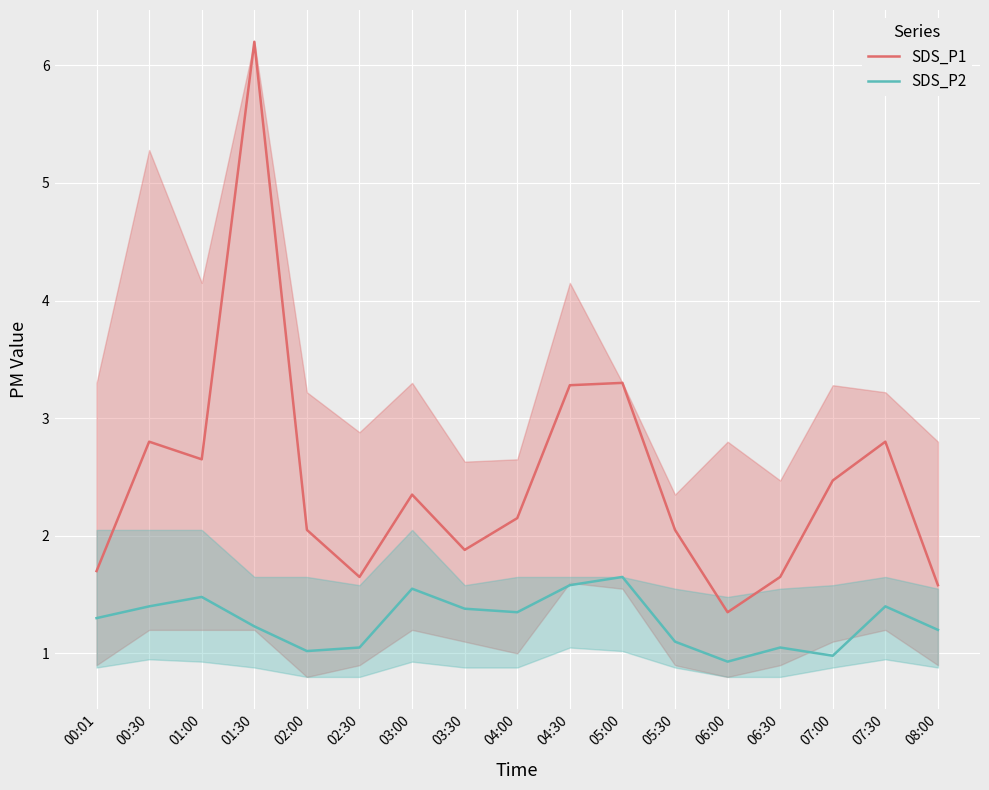

What is the label of the 14th point from the right?

01:30